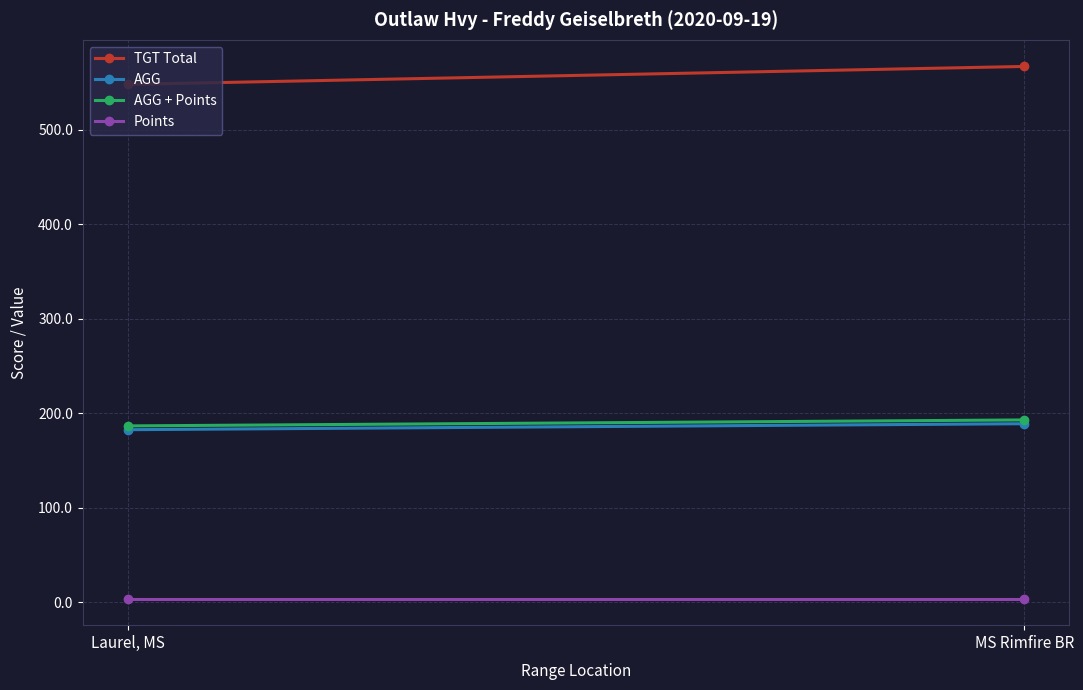

Count the number of data series in this chart.

4